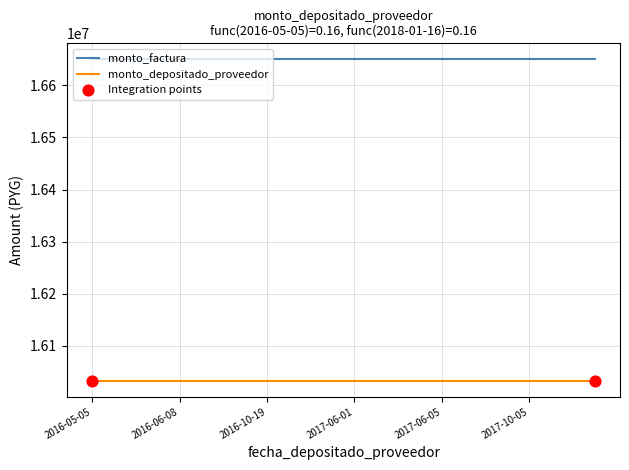

Which series has the largest total across all categories?

monto_factura